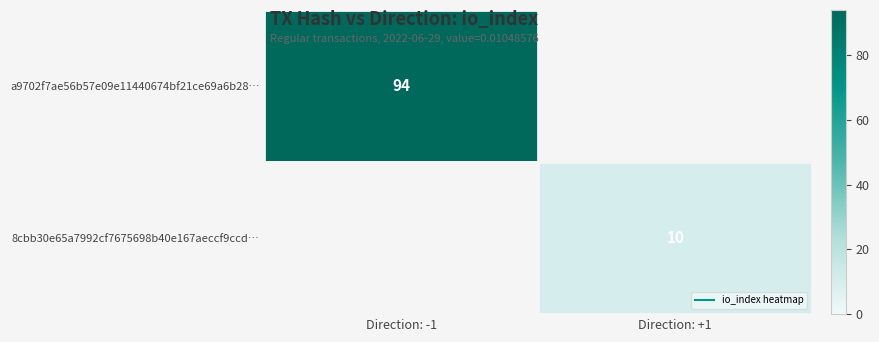

How many values in a9702f7ae56b57e09e11440674bf21ce69a6b28… are above zero?

1